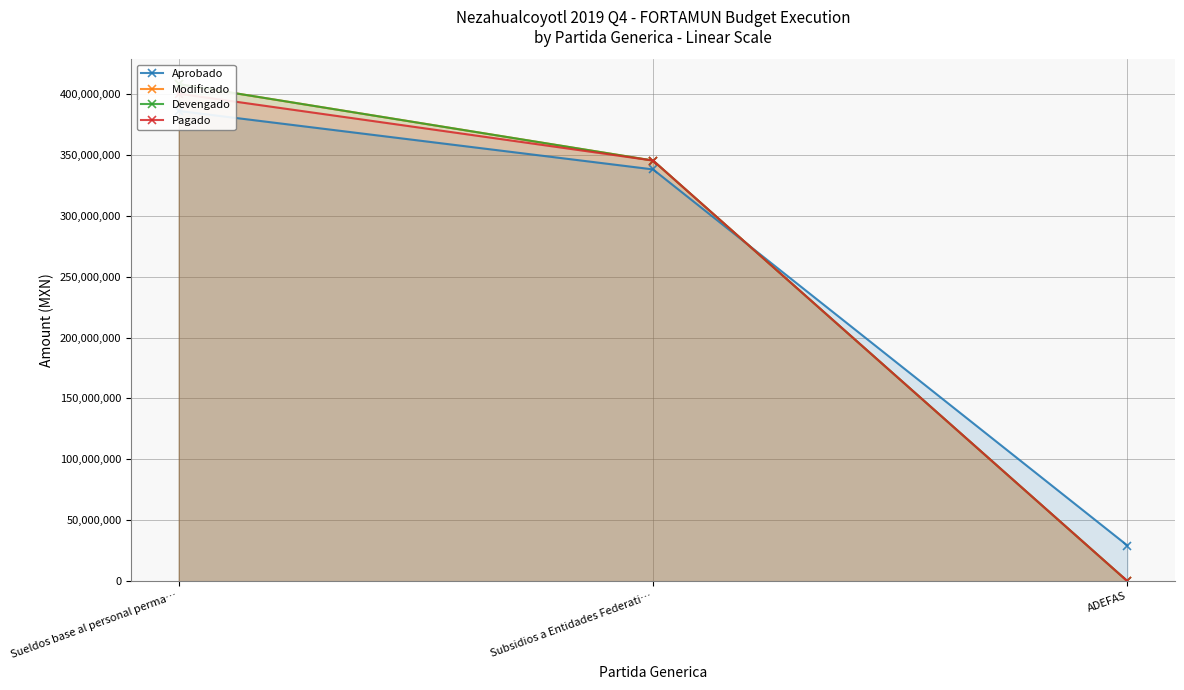

How many data points does each series have?

3